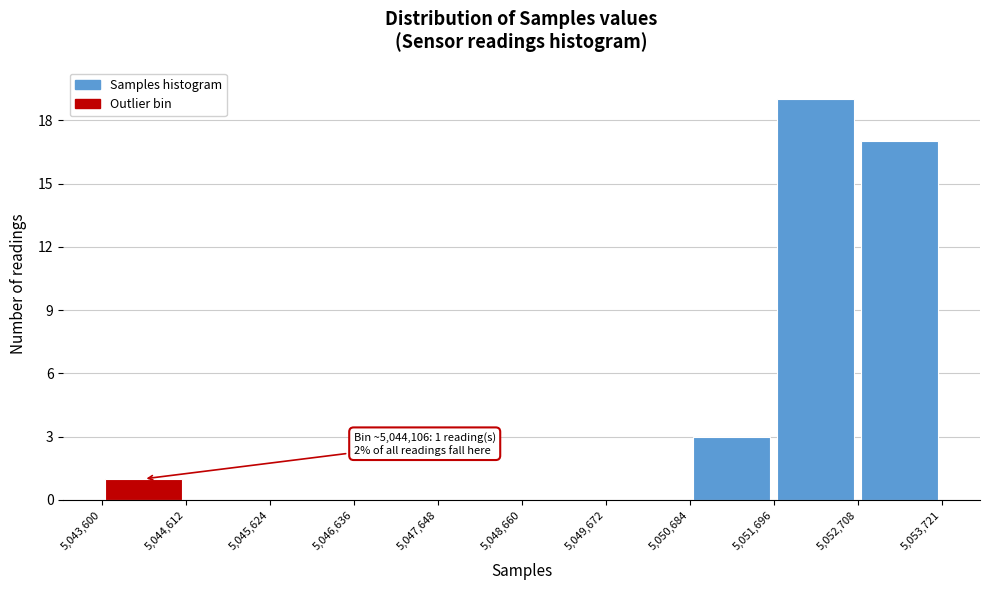

Over which range of the x-axis is the bar tallest?

5,051,696 to 5,052,708